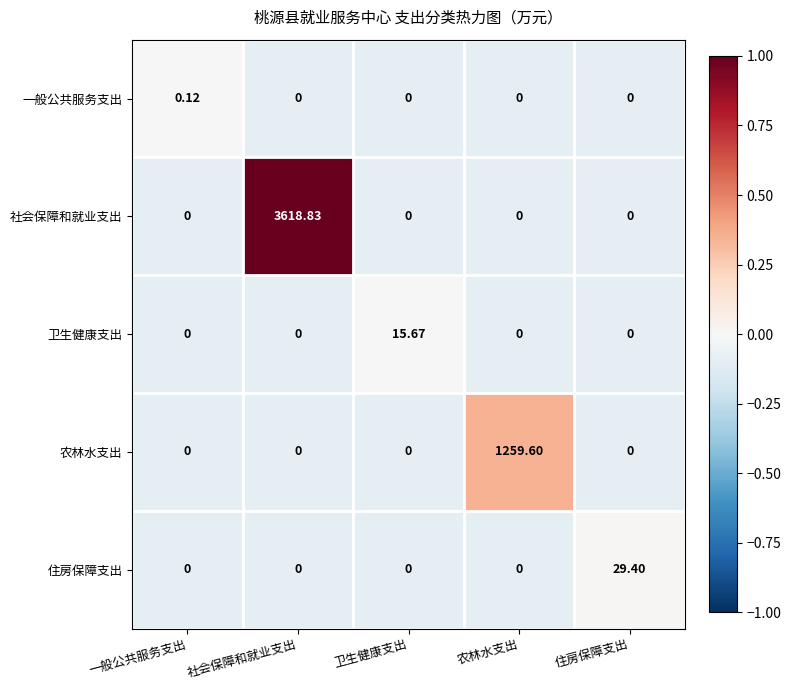

List the series in order of their peak value, highest first.

社会保障和就业支出, 农林水支出, 住房保障支出, 卫生健康支出, 一般公共服务支出